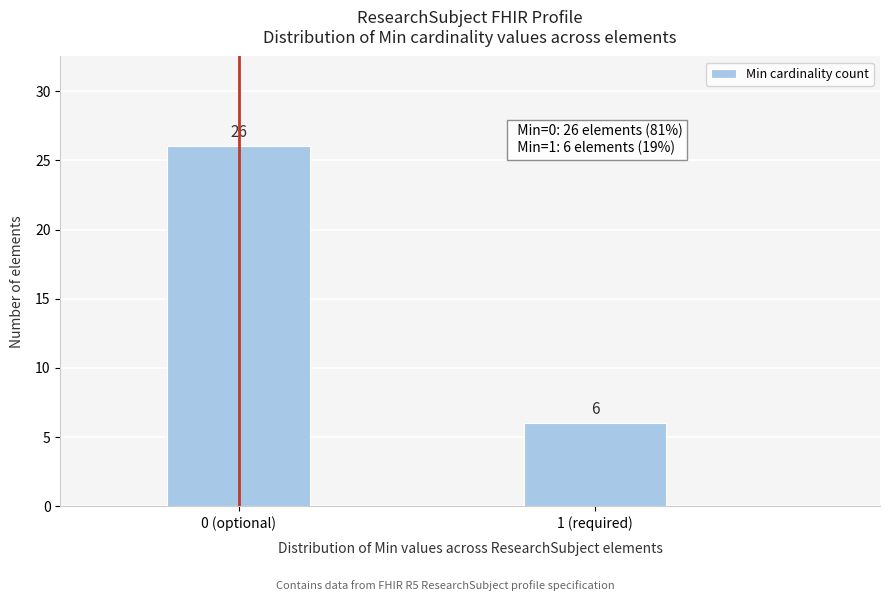

Reading left to right, extract all data points from this chart.

0 (optional)=26	1 (required)=6